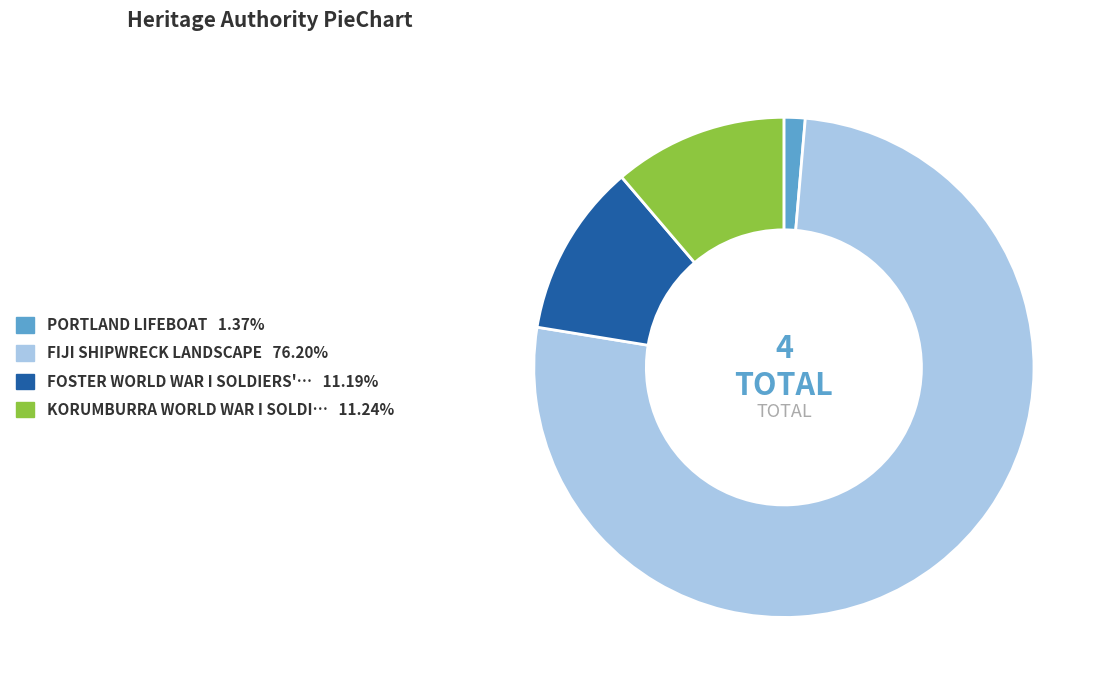

How many segments does this pie chart have?

4